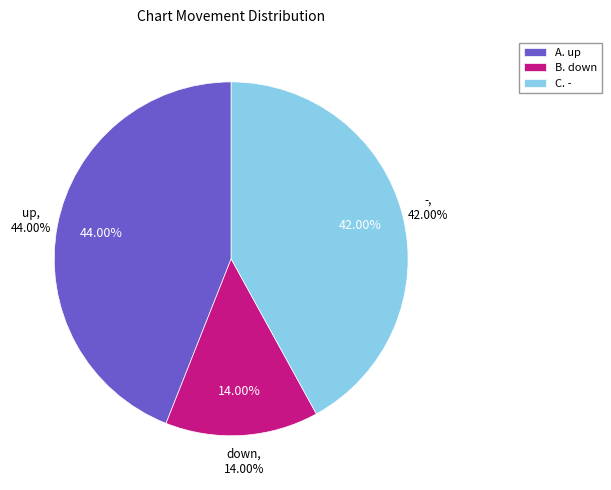

Is the sum of up and down greater than half?

Yes